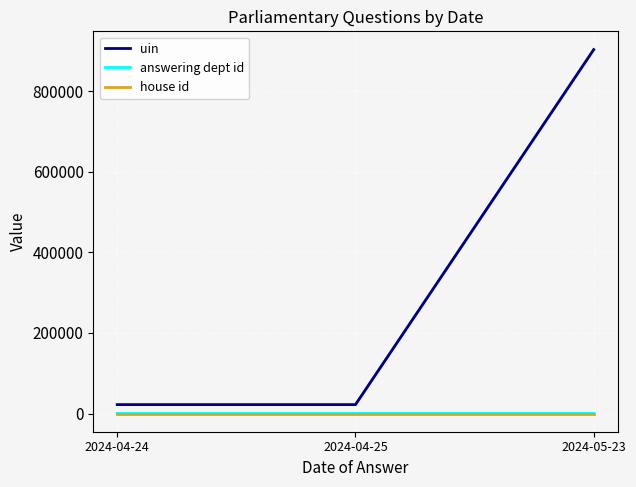

What is the spread (max minus min) of values at 2024-04-25?

22140